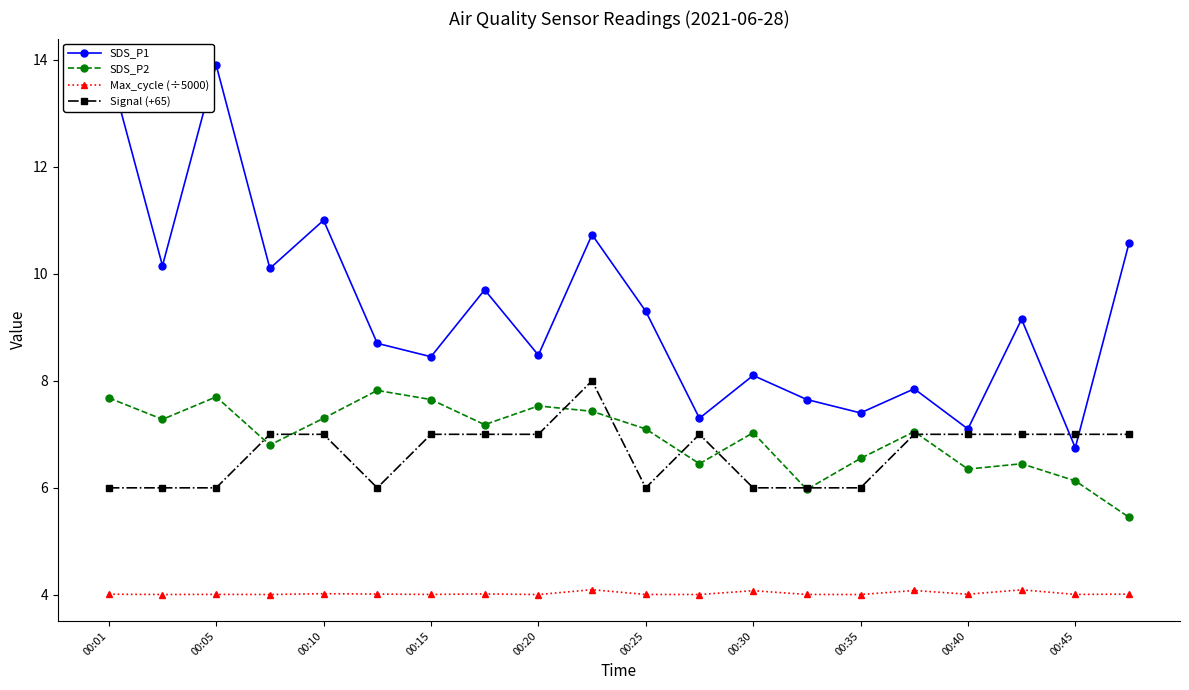

What is the greatest value displayed?

13.9